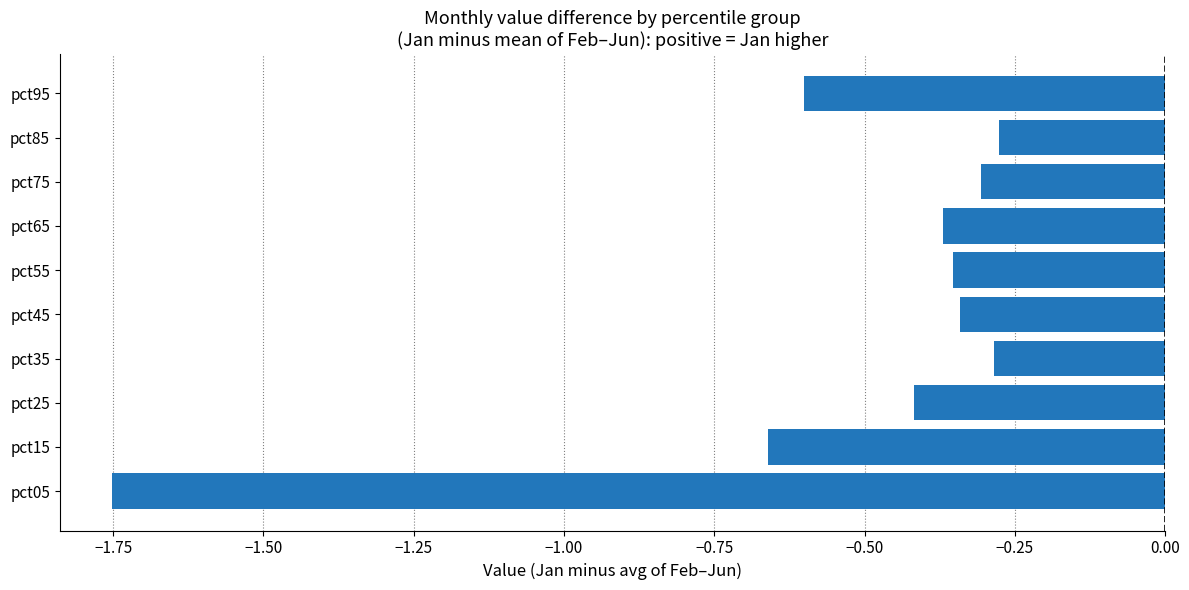

The chart shows a value of -0.2 at pct85. True or false?

False